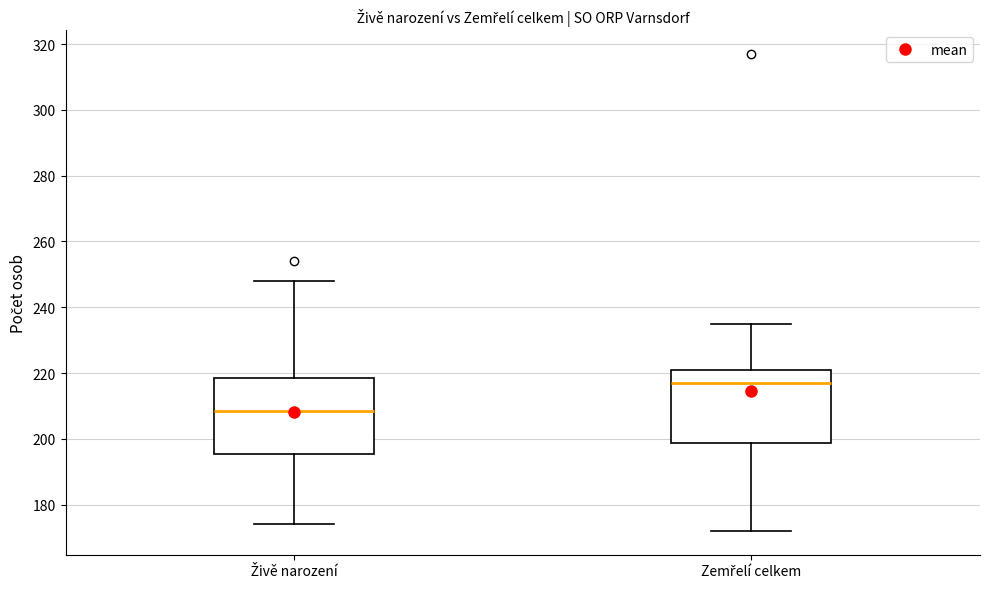

Reading left to right, read every box against the y-axis: the position of its median line, the range the box covers, and the ends of its whiskers. The values are not printed on the chart, so give them approximately, as read against the axis.

Živě narození: median 208, box 196 to 218, whiskers 174 to 248
Zemřelí celkem: median 218, box 198 to 222, whiskers 172 to 236